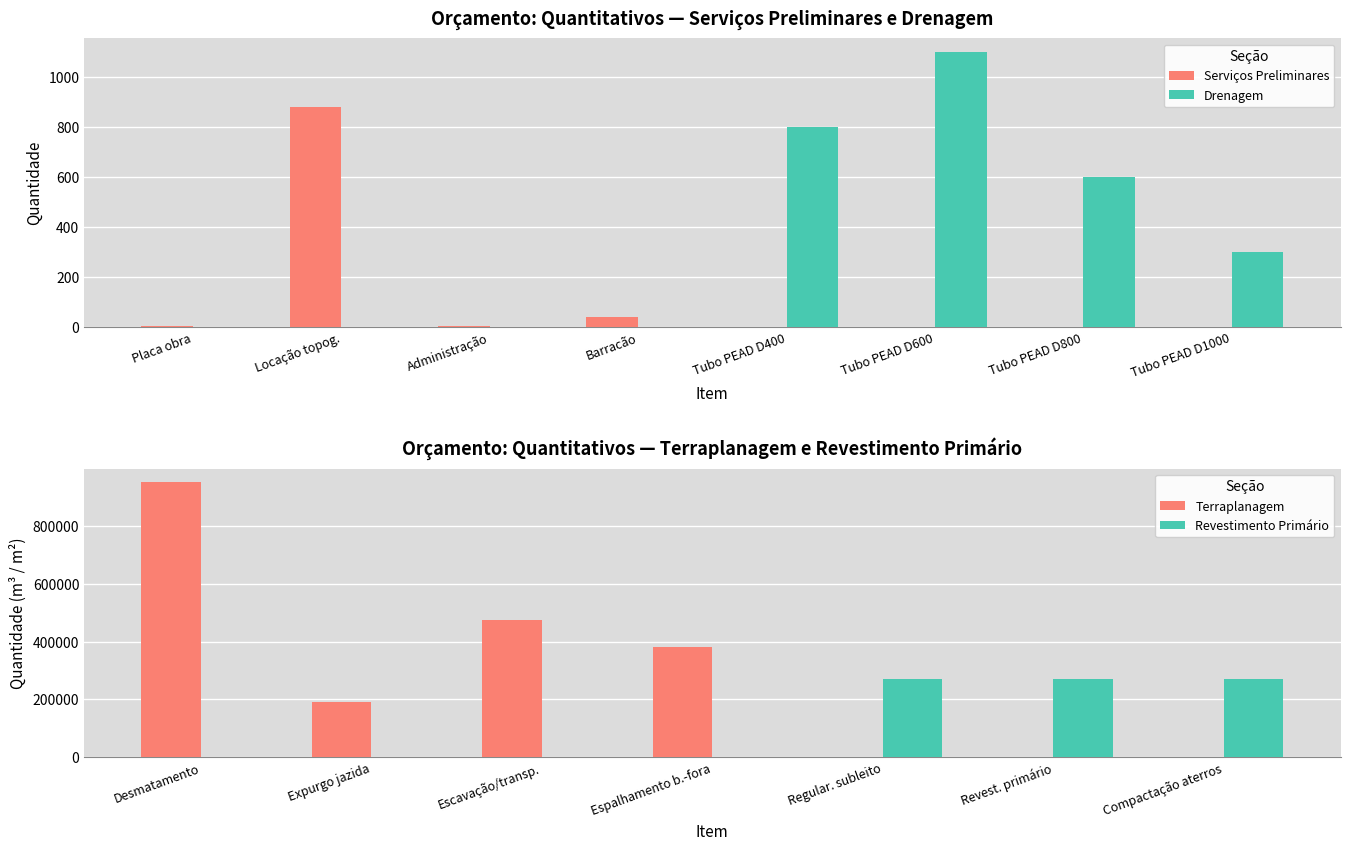

Which category has the highest value in the Serviços Preliminares series?

Locação topog.